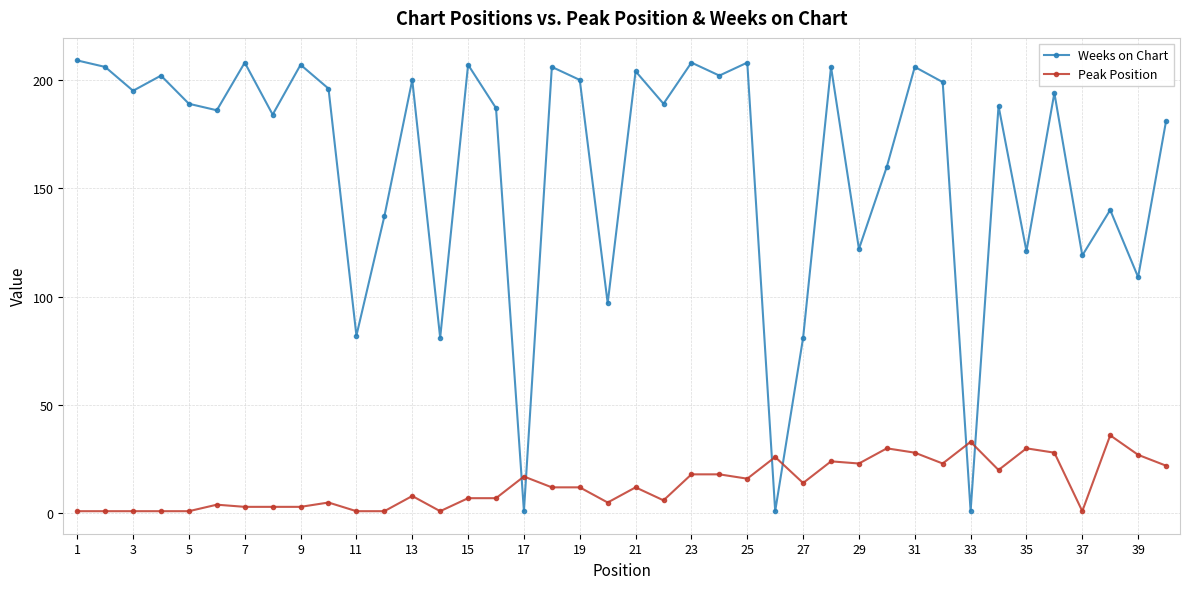

What is the maximum value for Peak Position?

36